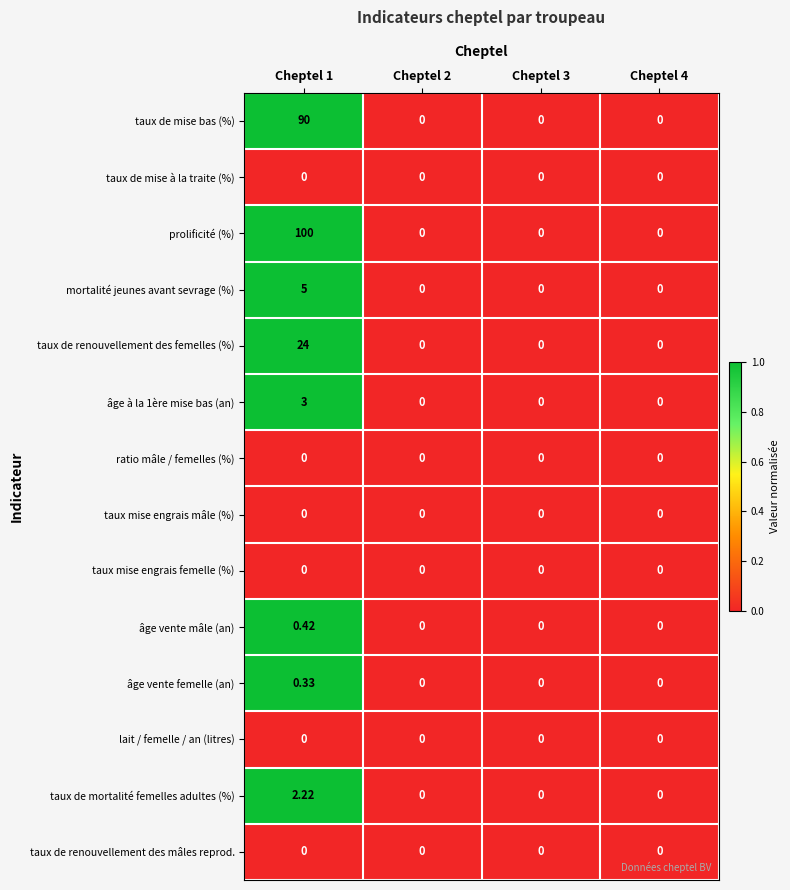

Is the value of âge vente femelle (an) at Cheptel 1 greater than the value of taux de mise à la traite (%) at Cheptel 3?

Yes